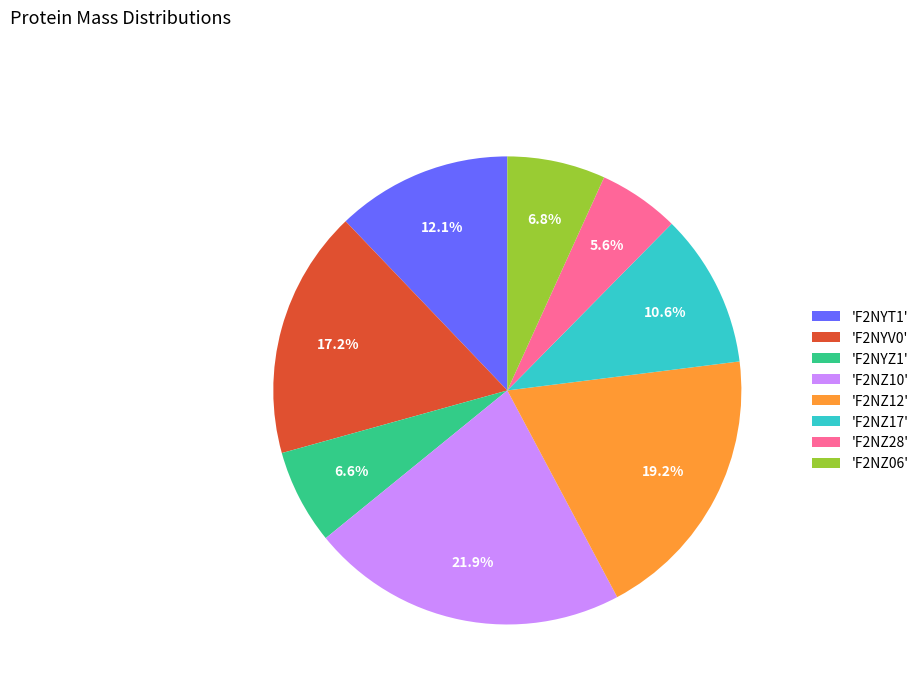

Does 'F2NZ28' represent more than half of the total?

No